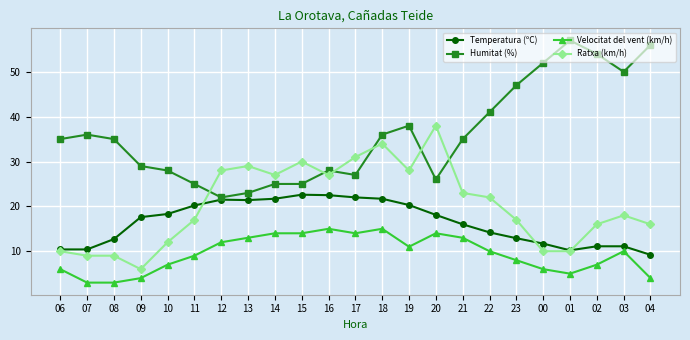

Is it true that Velocitat del vent (km/h) equals 2.8 at 01?

False